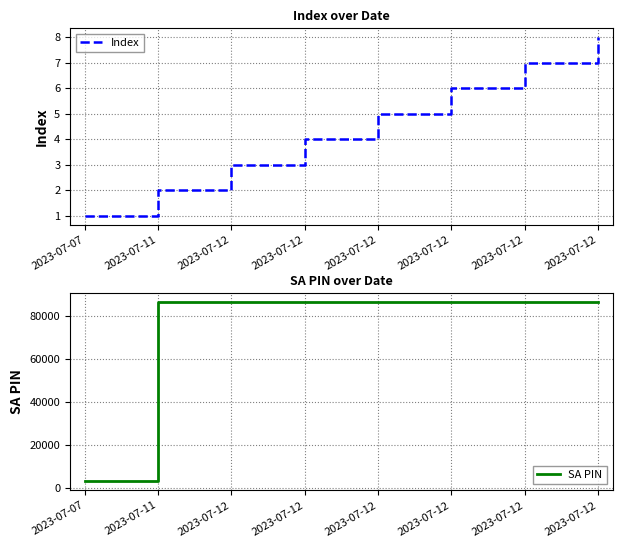

Read the SA PIN value at 2023-07-12.

86286